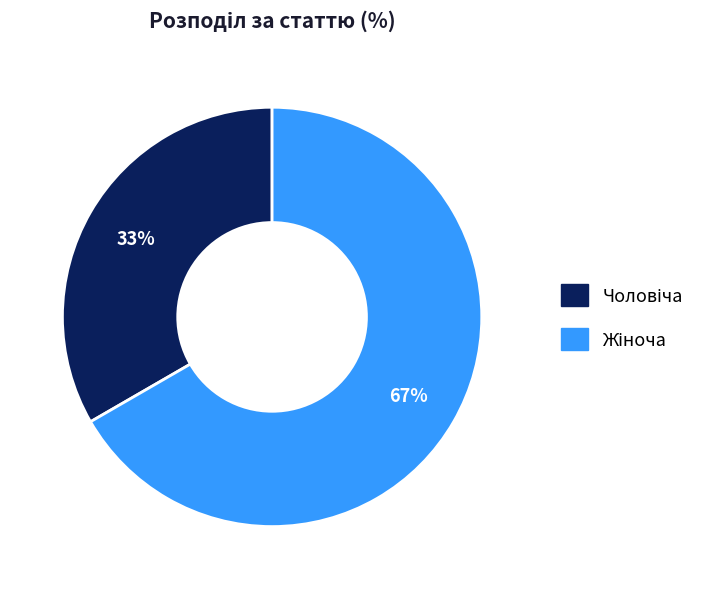

To the nearest percent, what is the average slice percentage?

50%